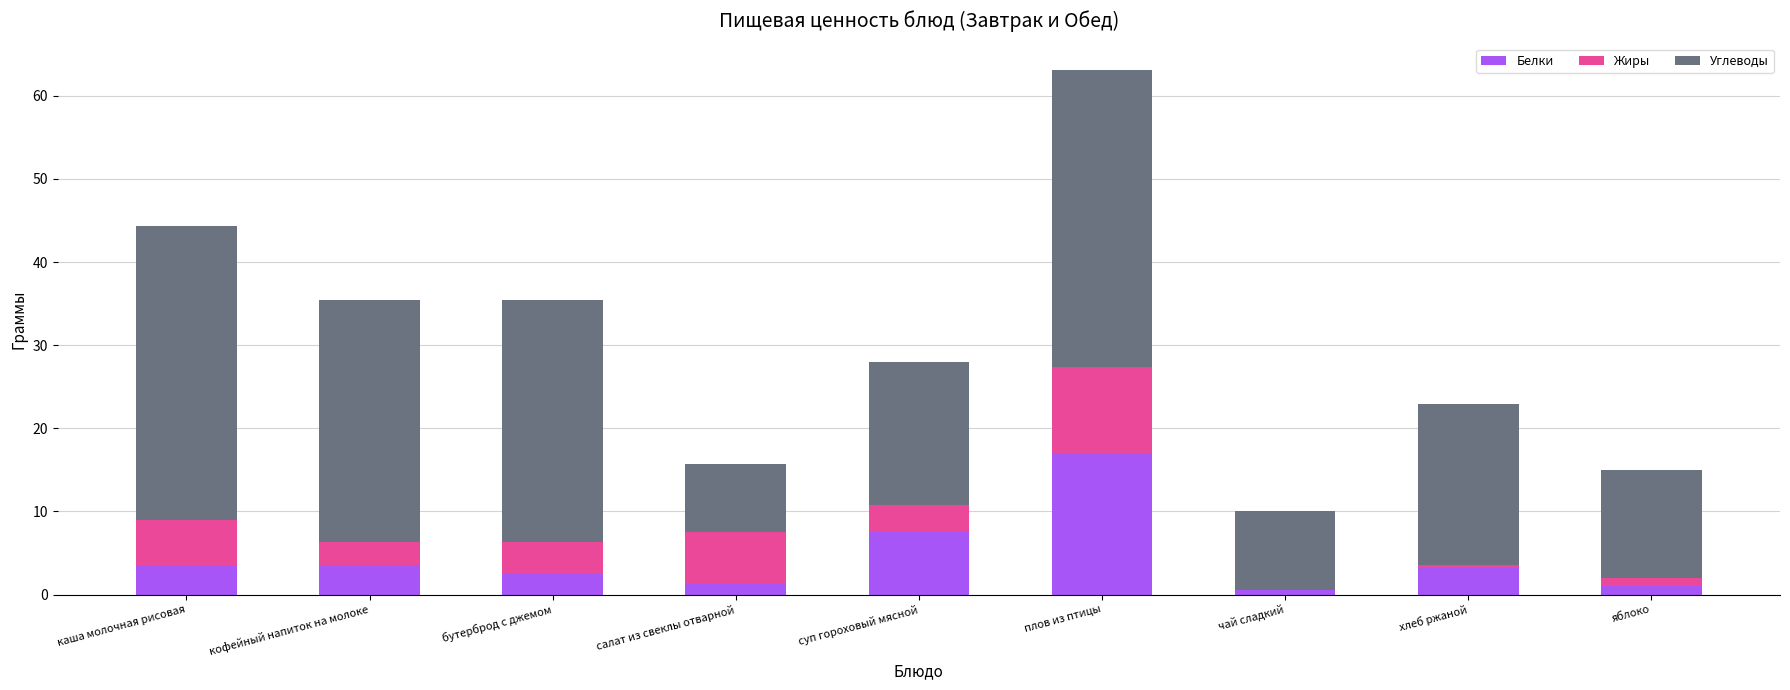

What are all the series names shown in the legend?

Белки, Жиры, Углеводы